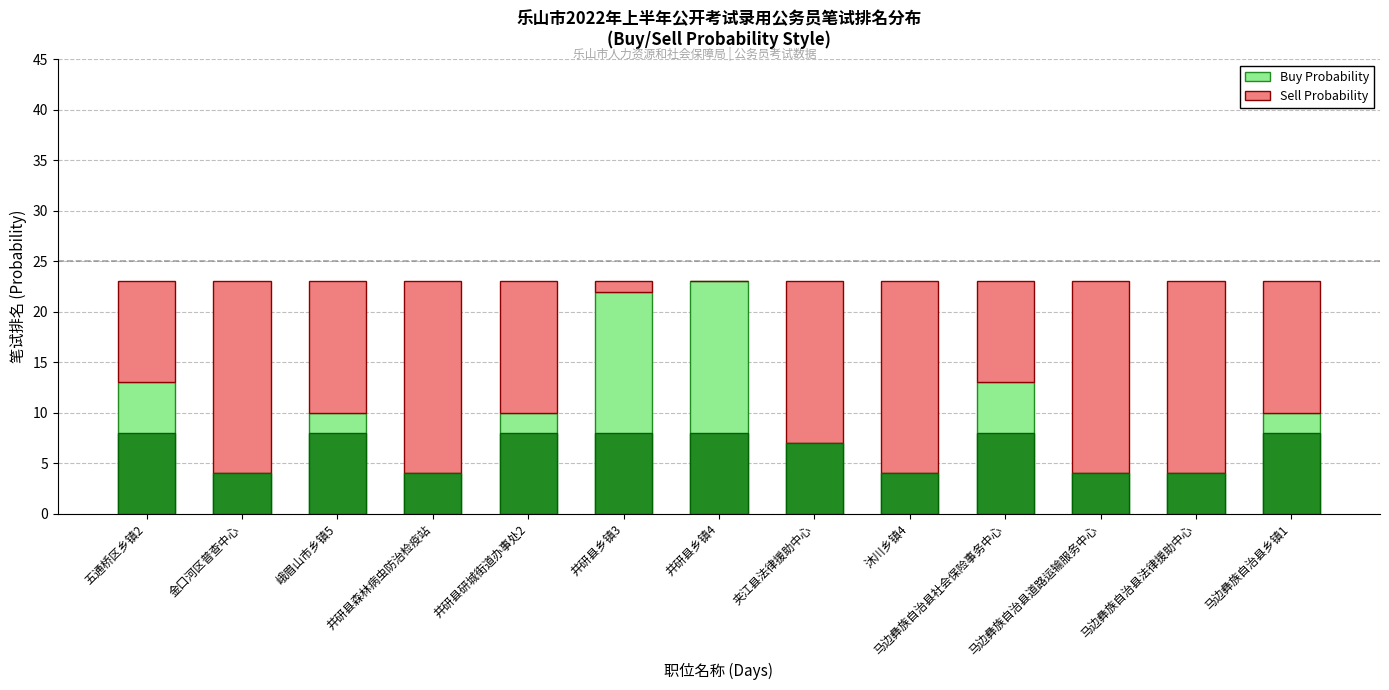

At which category is the sum across all series the highest?

五通桥区乡镇2